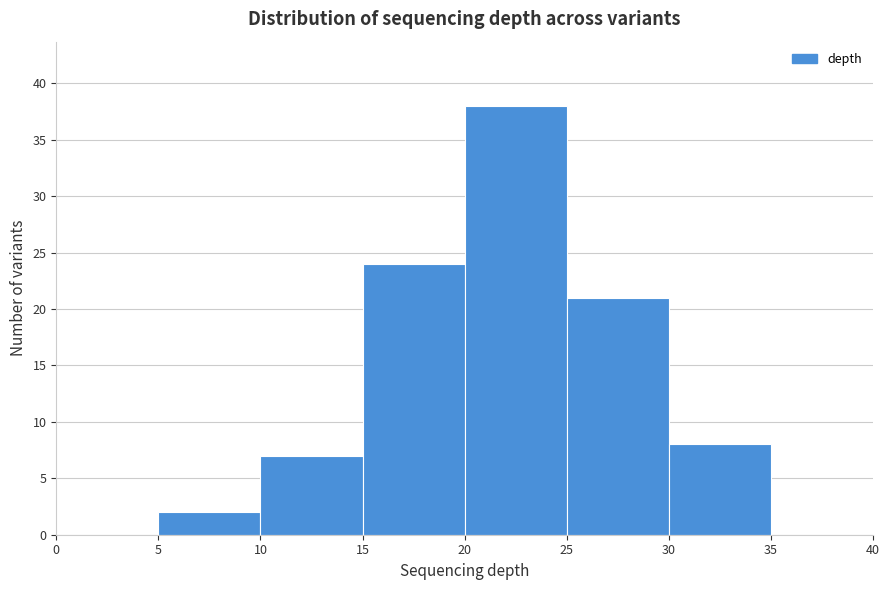

Reading left to right, transcribe this chart: for each bar, give the range it covers on the x-axis and its height. The values are not printed on the chart, so give them approximately, as read against the axis.

0 to 5: 0
5 to 10: 2
10 to 15: 7
15 to 20: 24
20 to 25: 38
25 to 30: 21
30 to 35: 8
35 to 40: 0